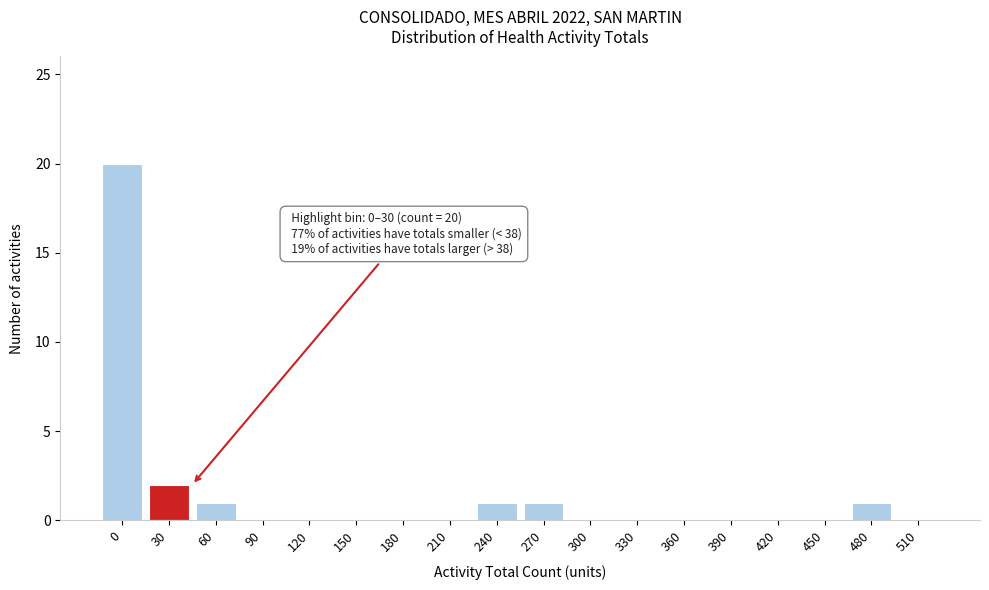

Reading left to right, what are all the values shown in this chart?

0=20	30=2	60=1	90=0	120=0	150=0	180=0	210=0	240=1	270=1	300=0	330=0	360=0	390=0	420=0	450=0	480=1	510=0